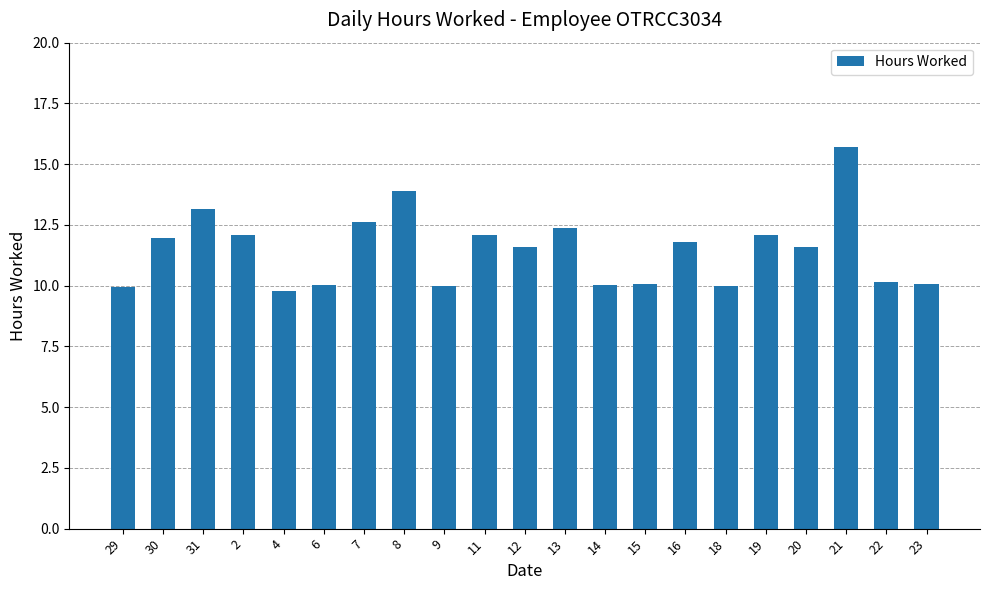

What is the change in value from 2 to 13?

+0.3